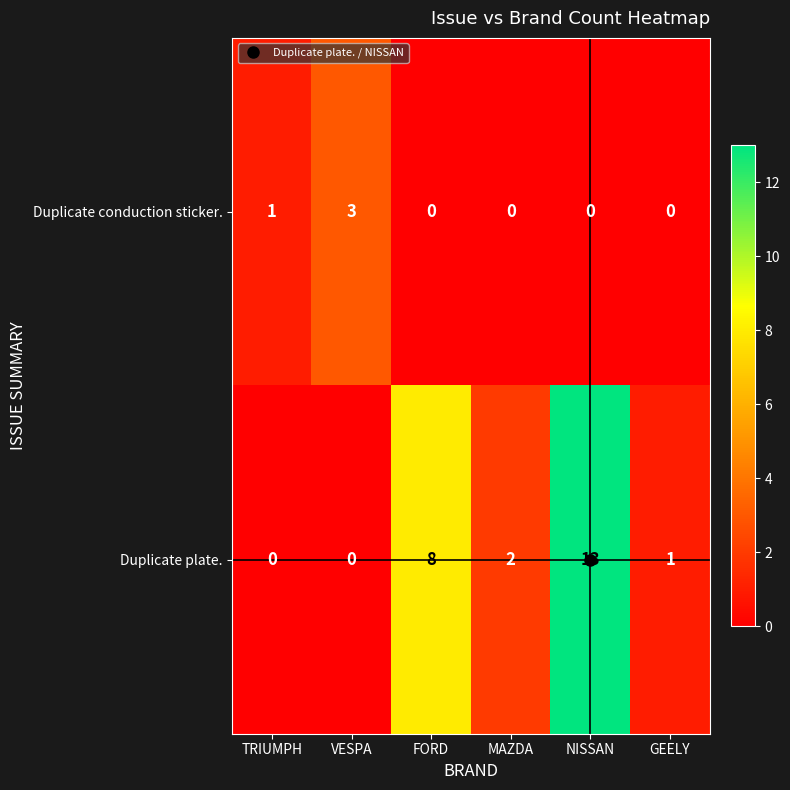

Which series has the largest total across all categories?

Duplicate plate.